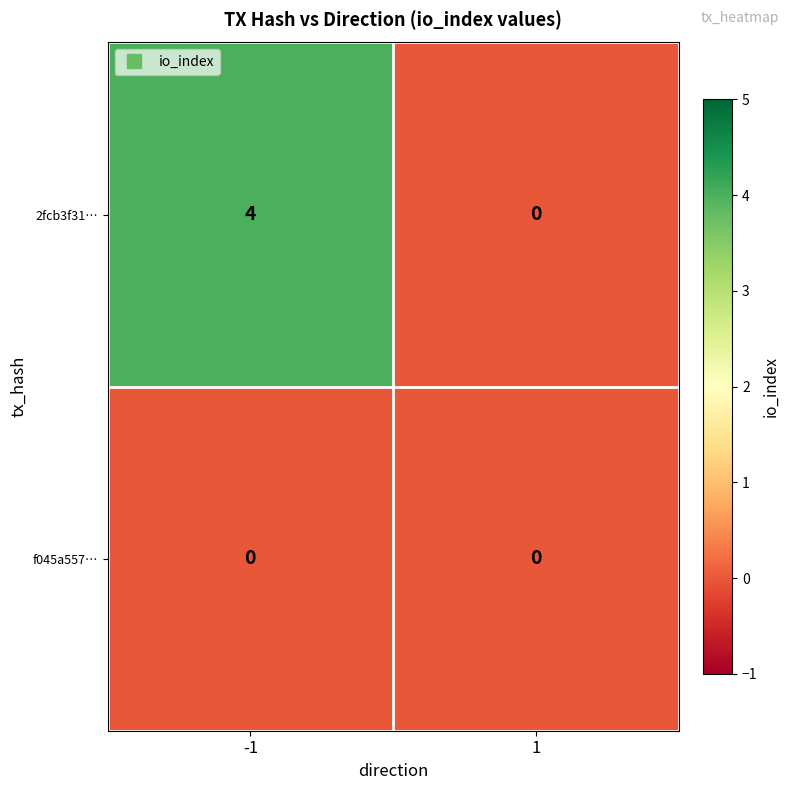

What is the maximum value shown in the chart?

4